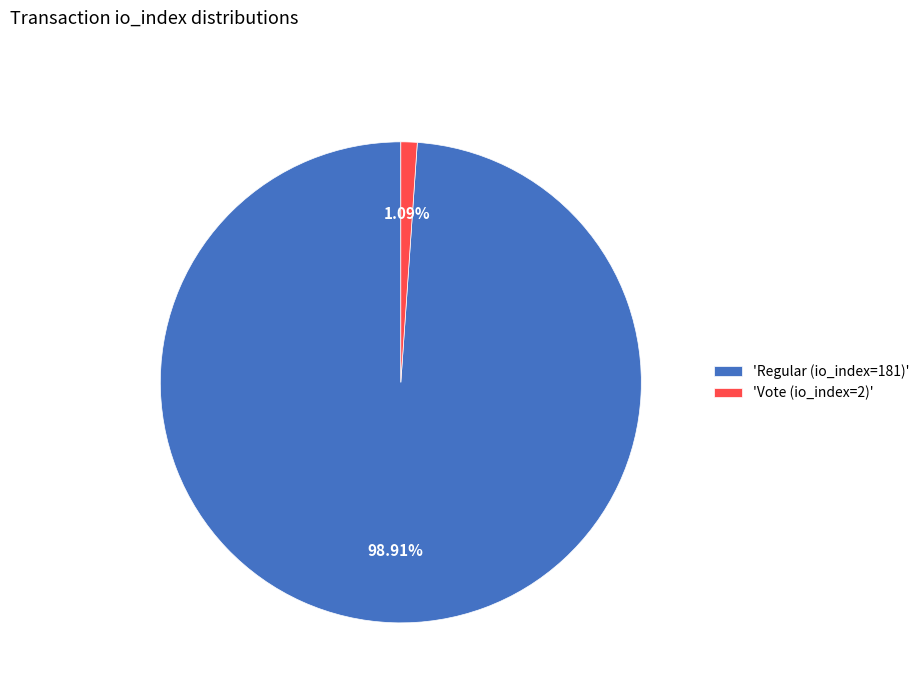

Which has a higher value, 'Vote (io_index=2)' or 'Regular (io_index=181)'?

'Regular (io_index=181)'